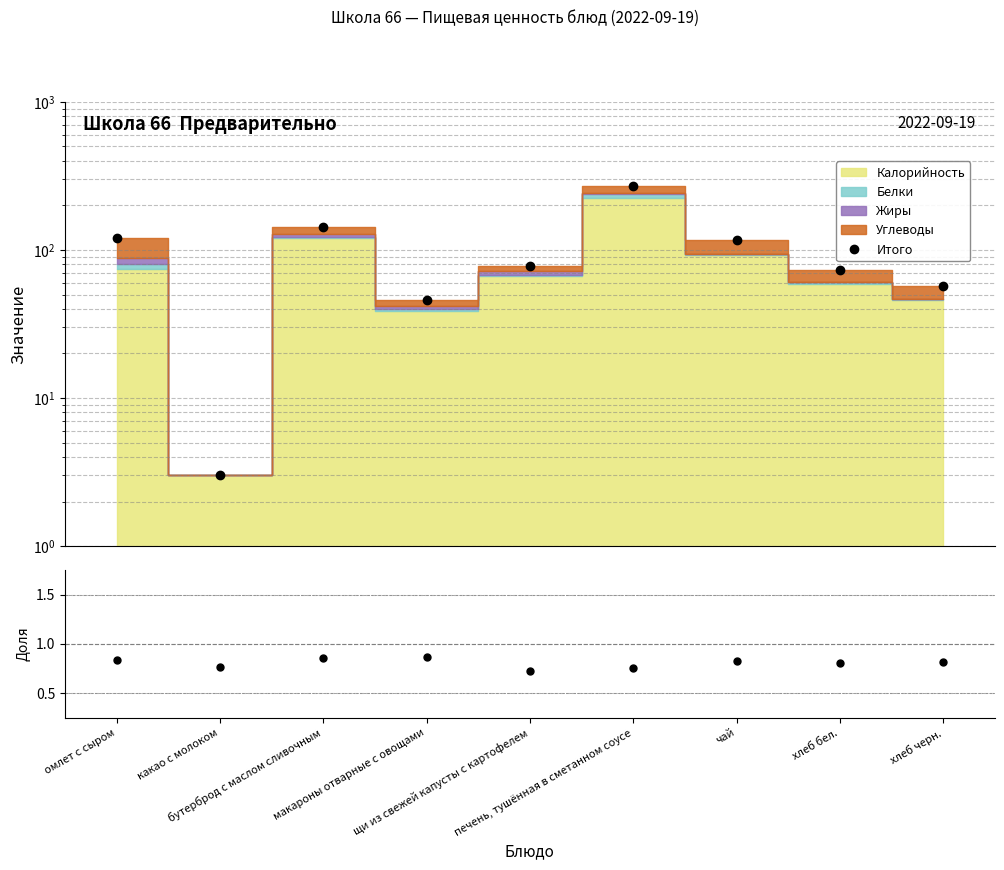

What is the label of the 2nd point from the right?

хлеб бел.